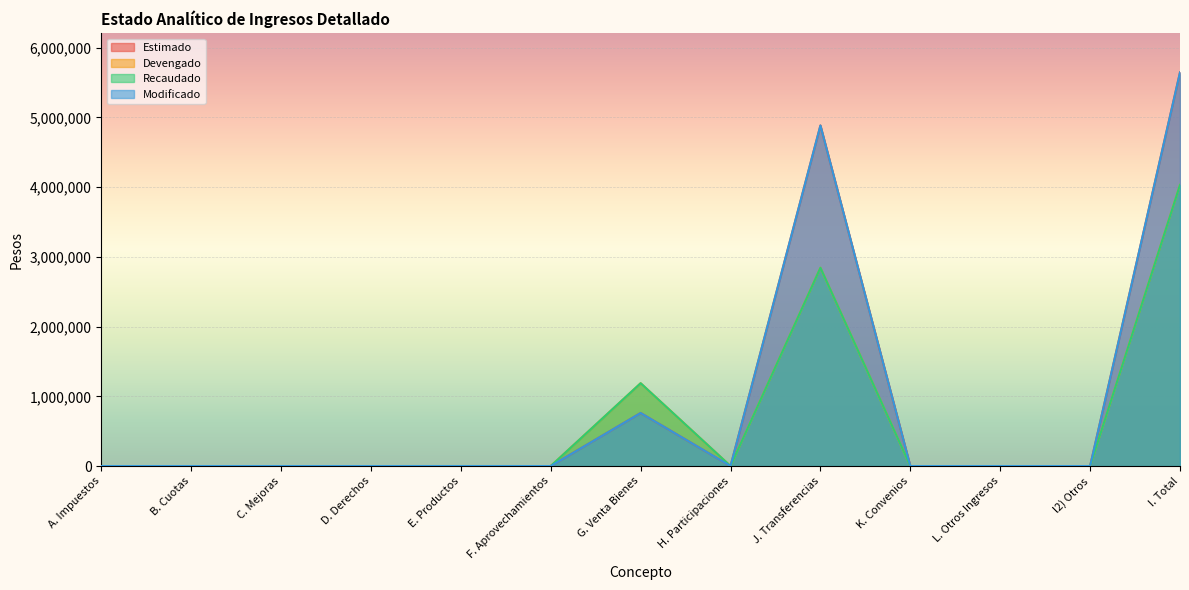

How many series are shown in this chart?

4